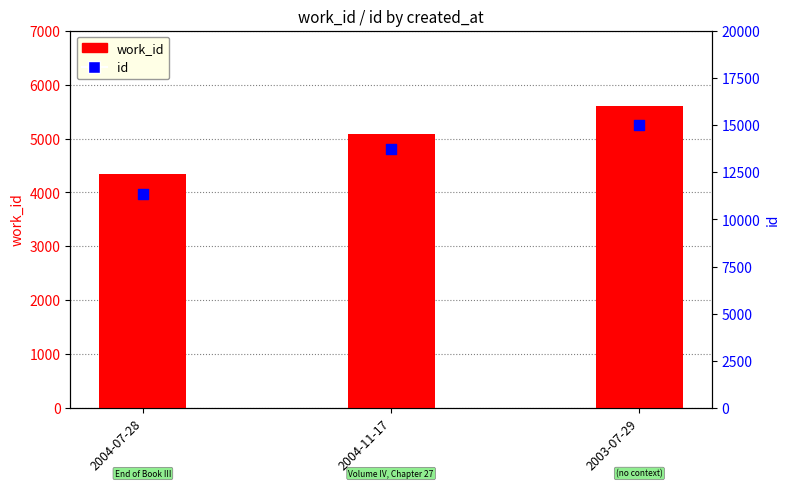

At how many categories does at least one series exceed 9359?

3